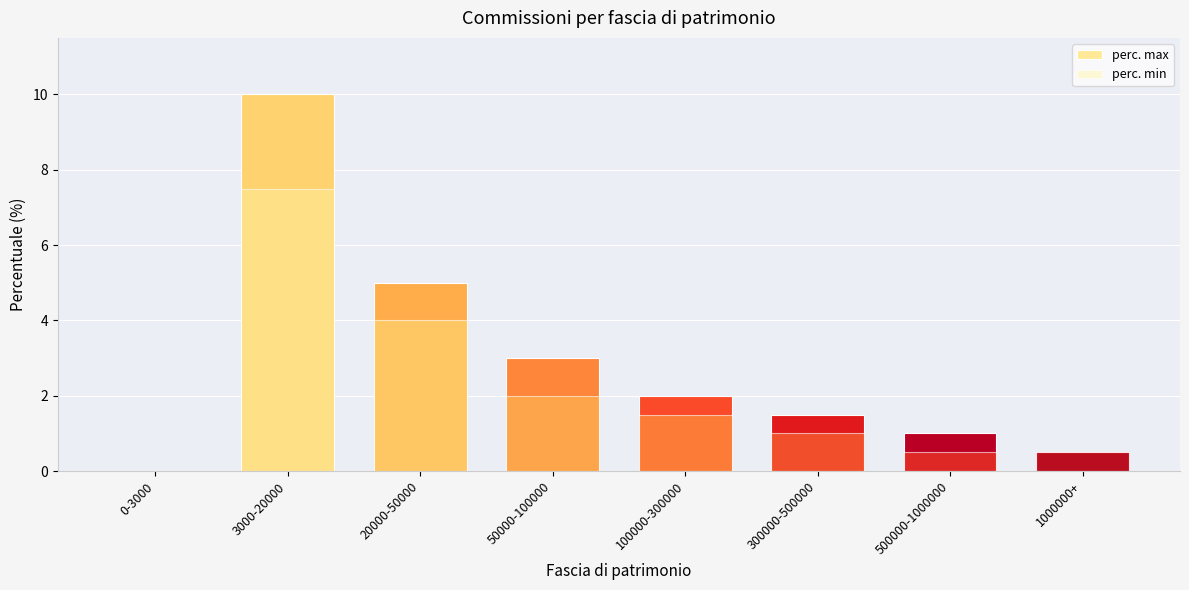

How many groups of bars are there?

8